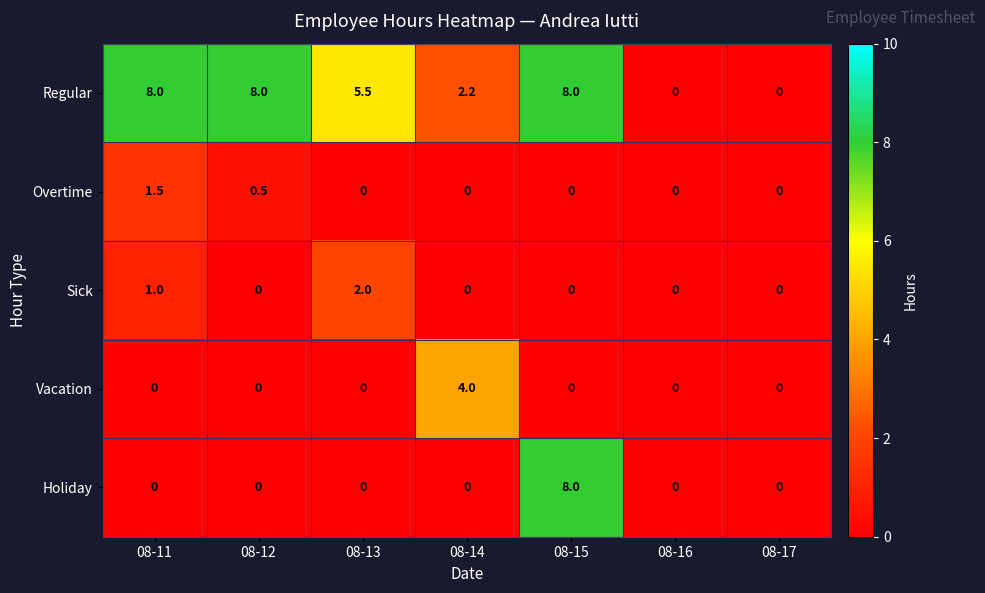

What is the difference between the highest and lowest values at 08-14?

4.0